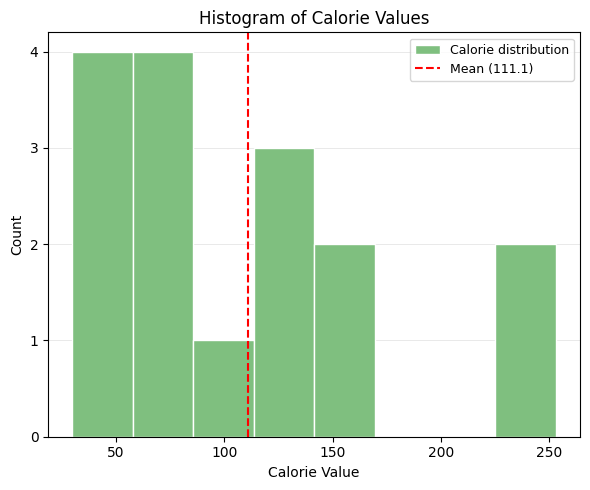

Reading left to right, transcribe this chart: for each bar, give the range it covers on the x-axis and its height. Neither the bar edges nor the heights are printed on the chart, so give them approximately, as read against the axes.

30 to 60: 4
60 to 85: 4
85 to 115: 1
115 to 140: 3
140 to 170: 2
170 to 195: 0
195 to 225: 0
225 to 255: 2